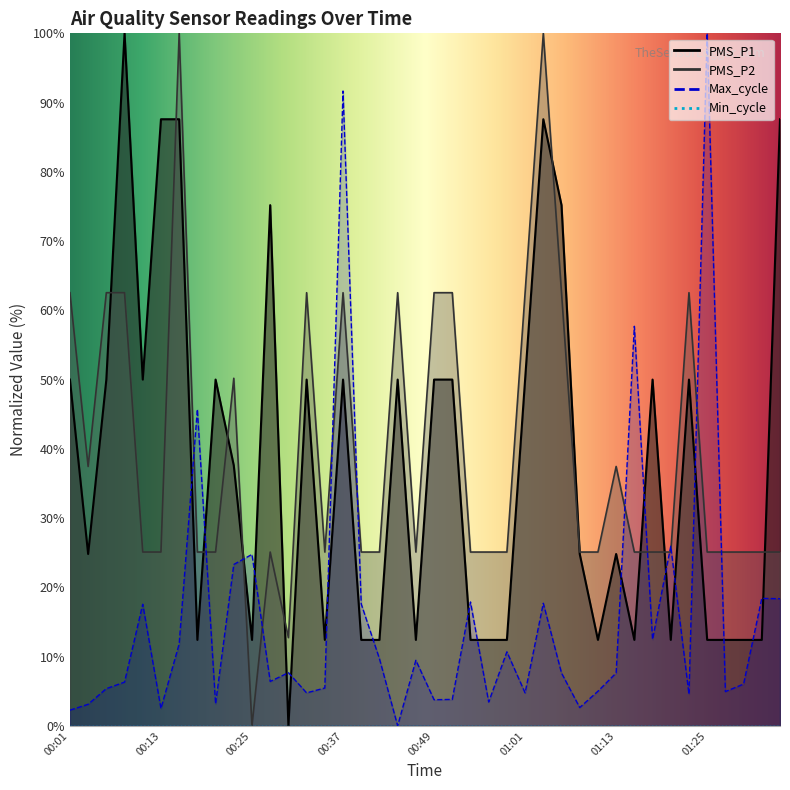

The value of PMS_P2 at 01:13 is 20.0. True or false?

False